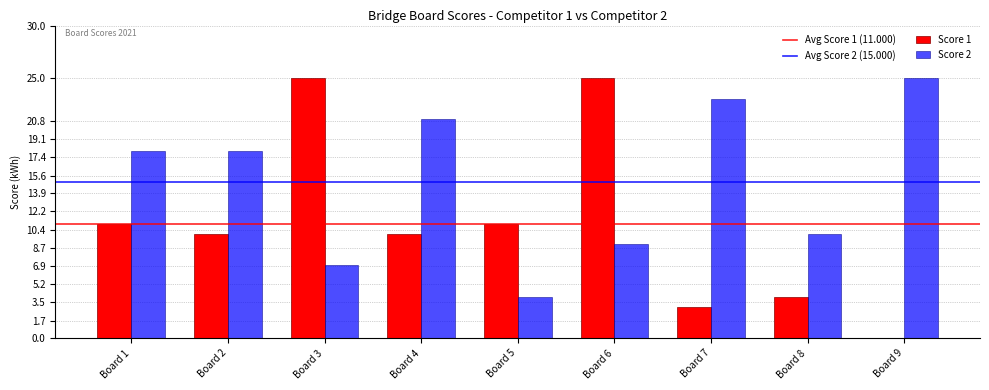

How many positive values does the Score 1 series have?

8